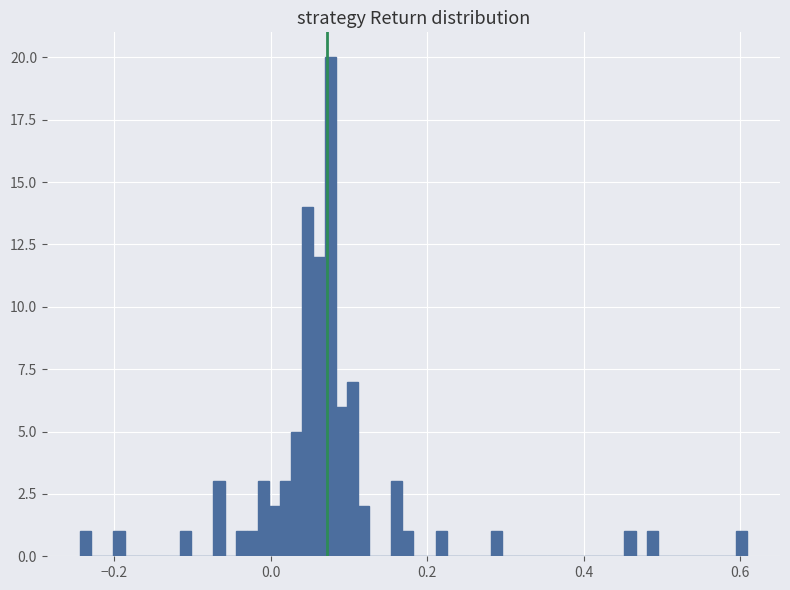

Around what value on the x-axis is the tallest bar? Give the approximate position of its centre, as read against the axis.

0.08